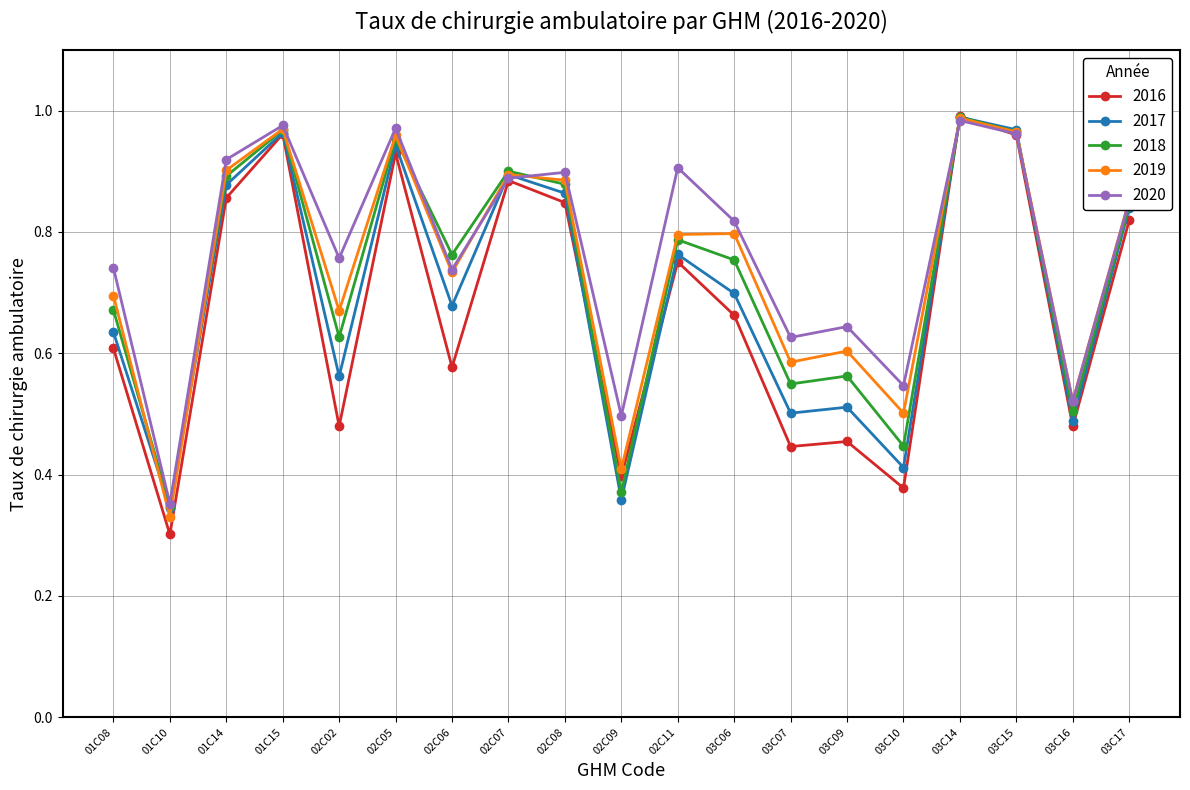

Is the value of 2017 at 03C16 greater than the value of 2019 at 01C10?

Yes